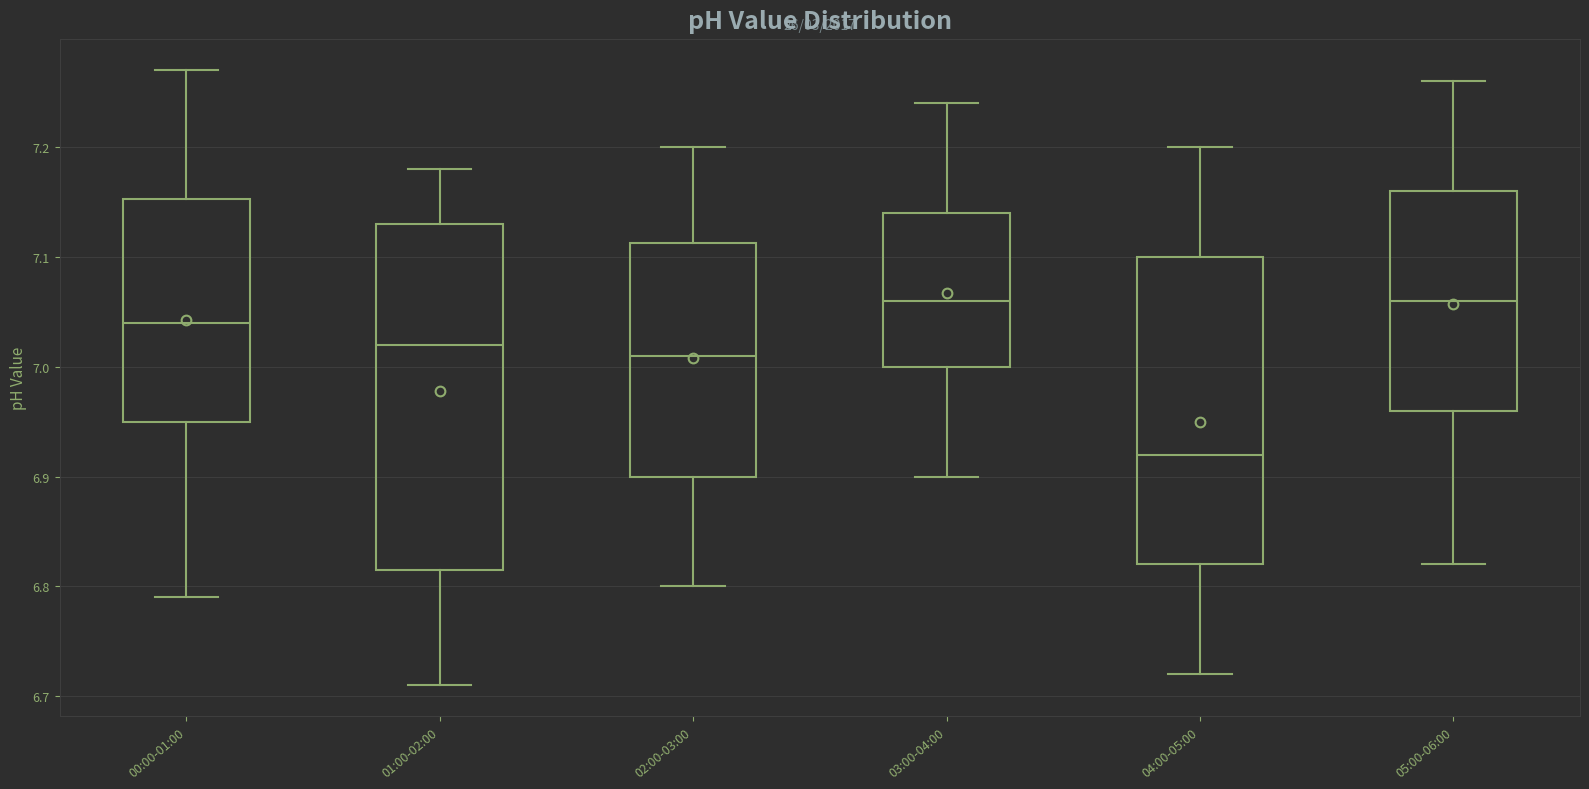

Comparing the boxes themselves (not the whiskers), which one is the tallest?

01:00-02:00